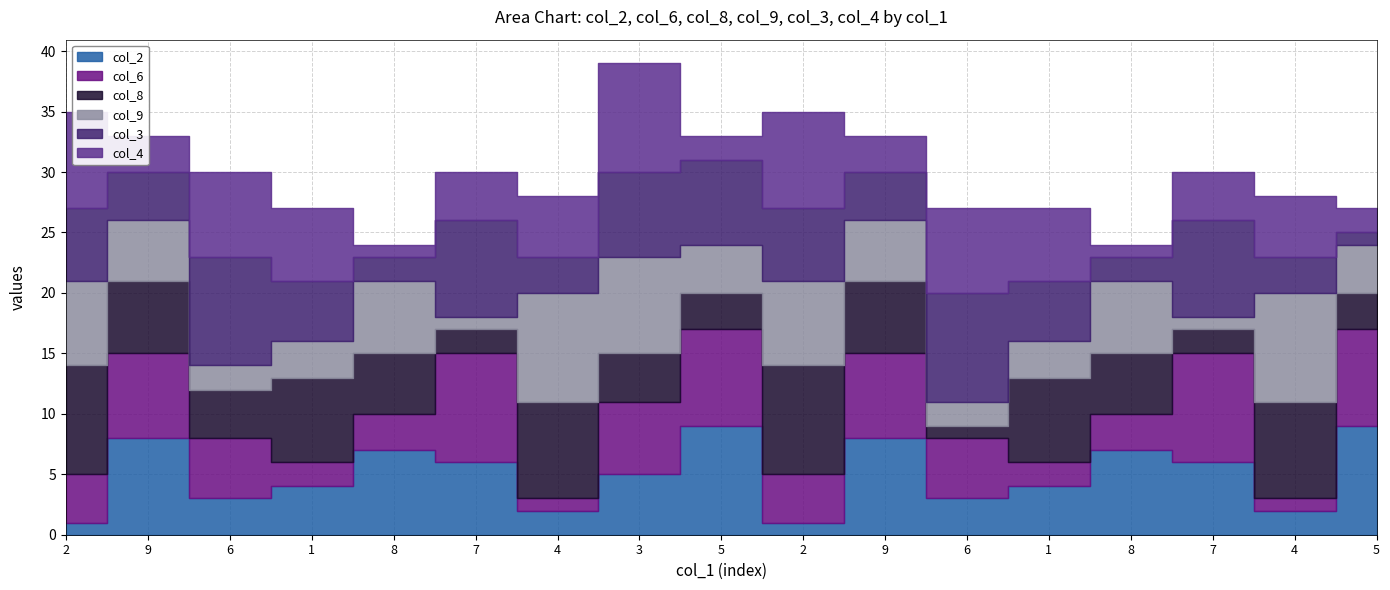

What is the difference between the col_8 values at 2 and 9?

3